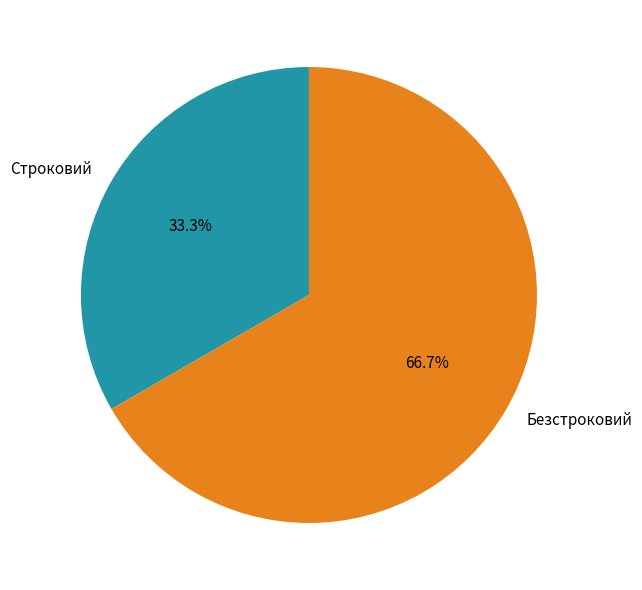

Is it true that Безстроковий is 75% of the pie?

False